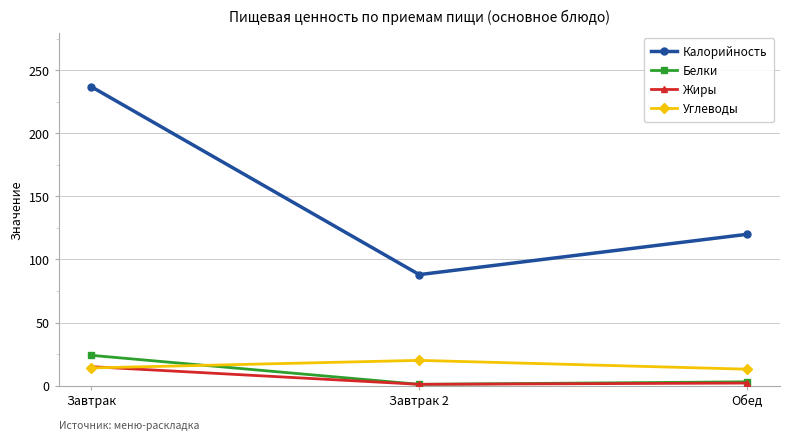

What is the label of the 1st point from the left?

Завтрак